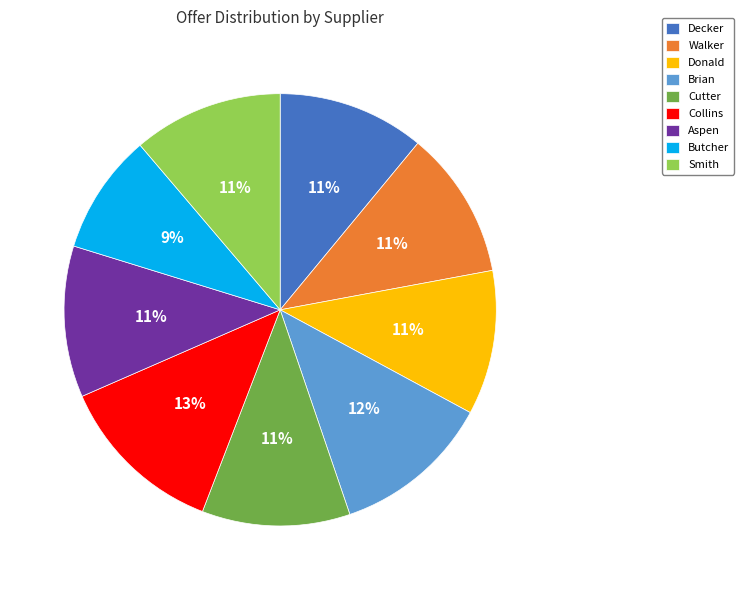

Combined, do Aspen and Cutter account for over 50%?

No